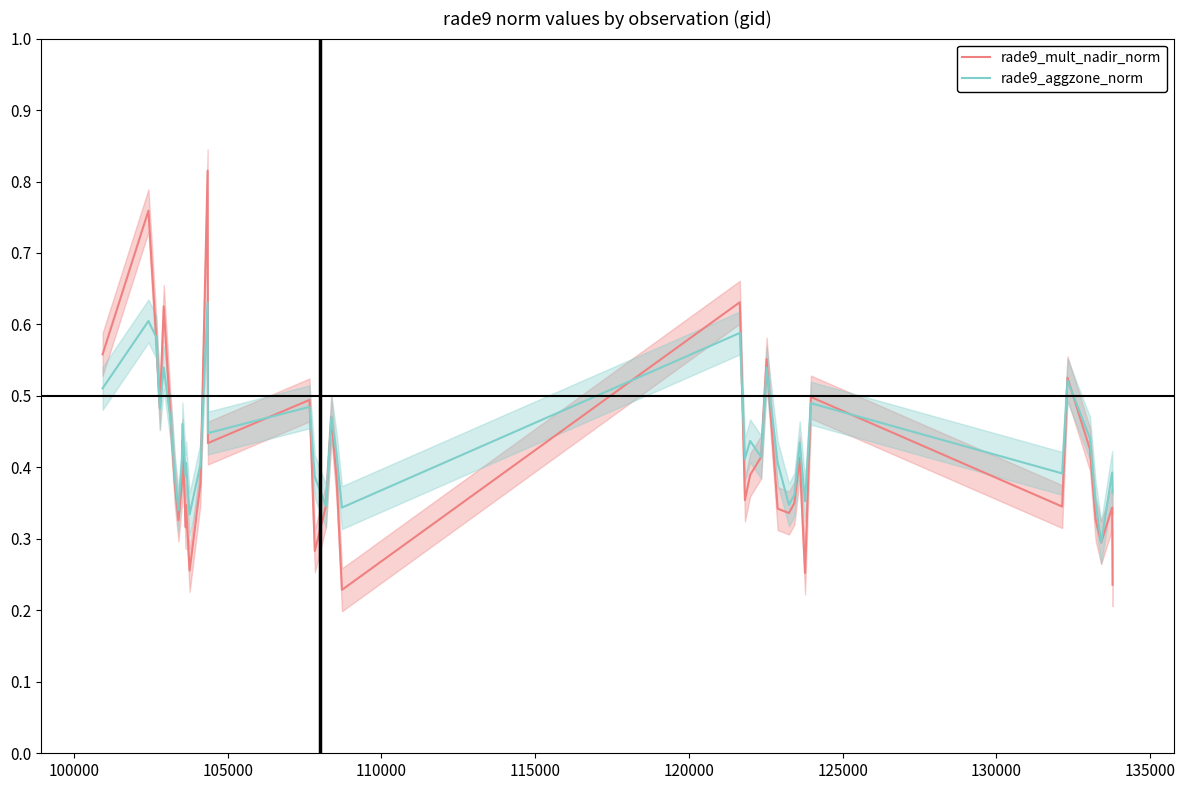

What is the value of the rade9_aggzone_norm point at the 28th from the left?

0.4